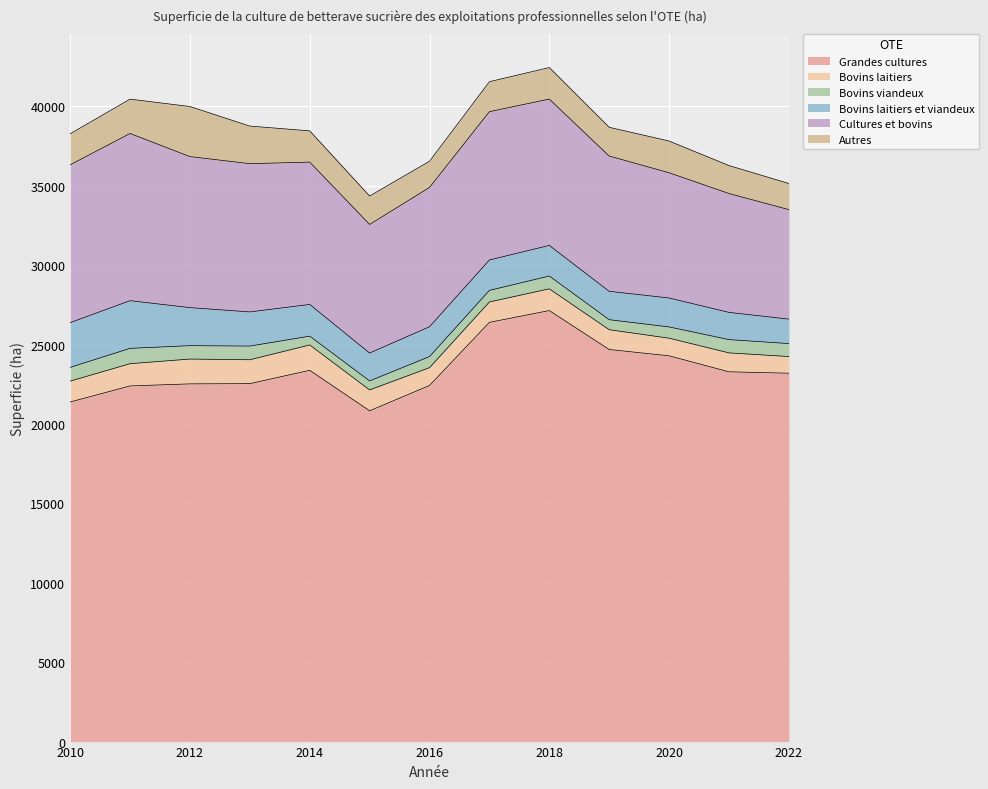

What is the sum of the Bovins laitiers et viandeux values at 2021 and 2013?

3863